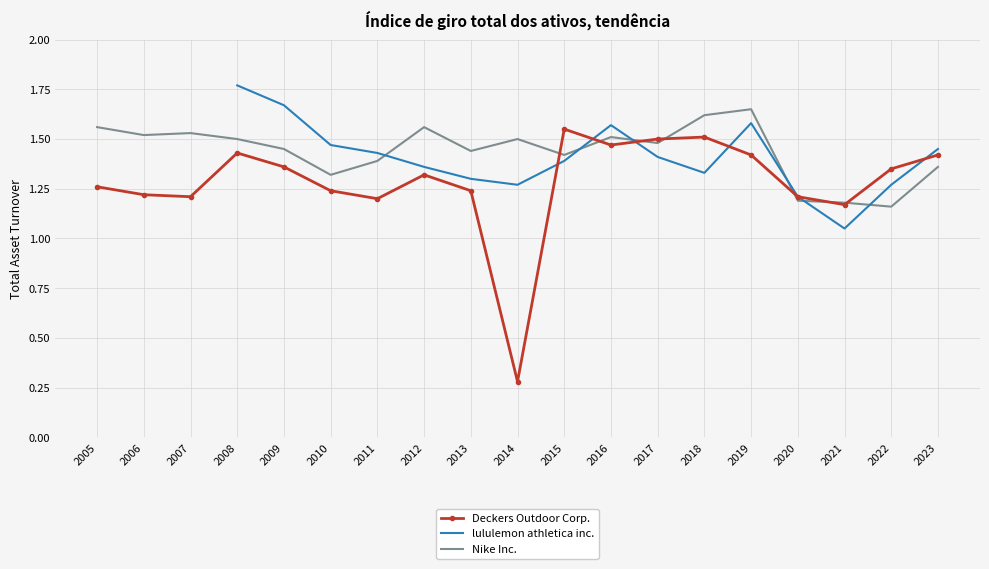

How many Nike Inc. values are between 1 and 2?

19